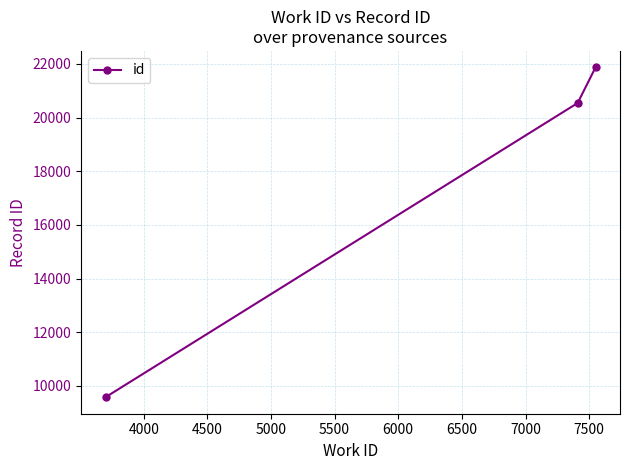

Reading left to right, list all the values displayed in this chart.

9581	20543	21868